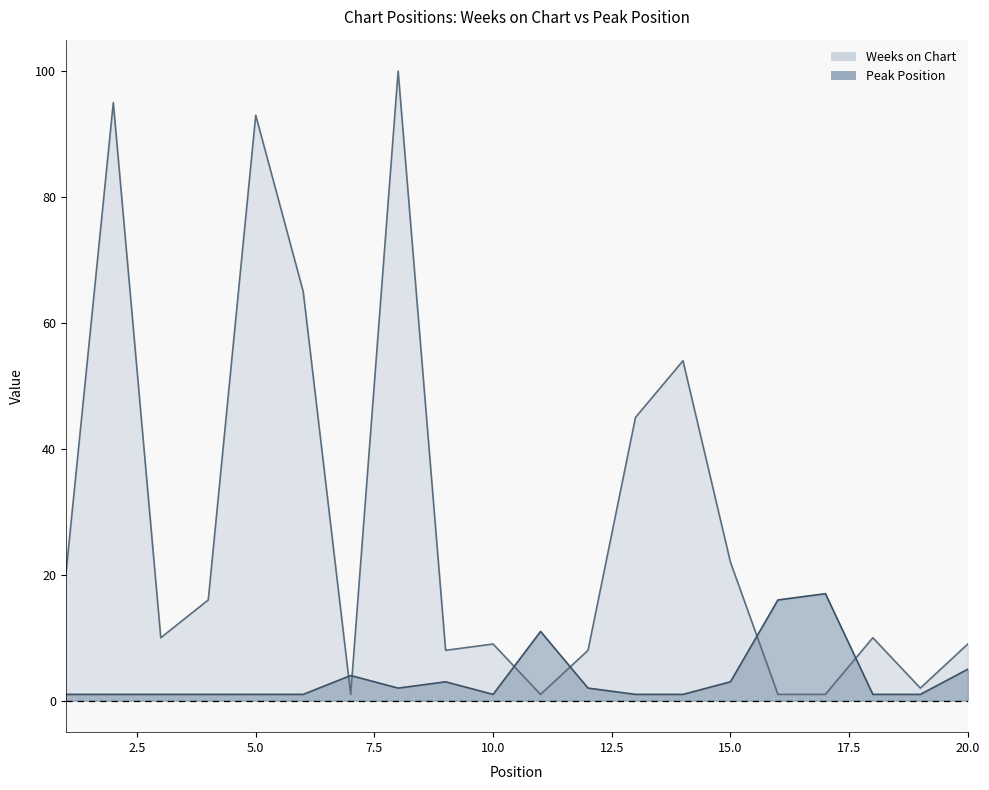

The value of Peak Position at 15 is 1. True or false?

False